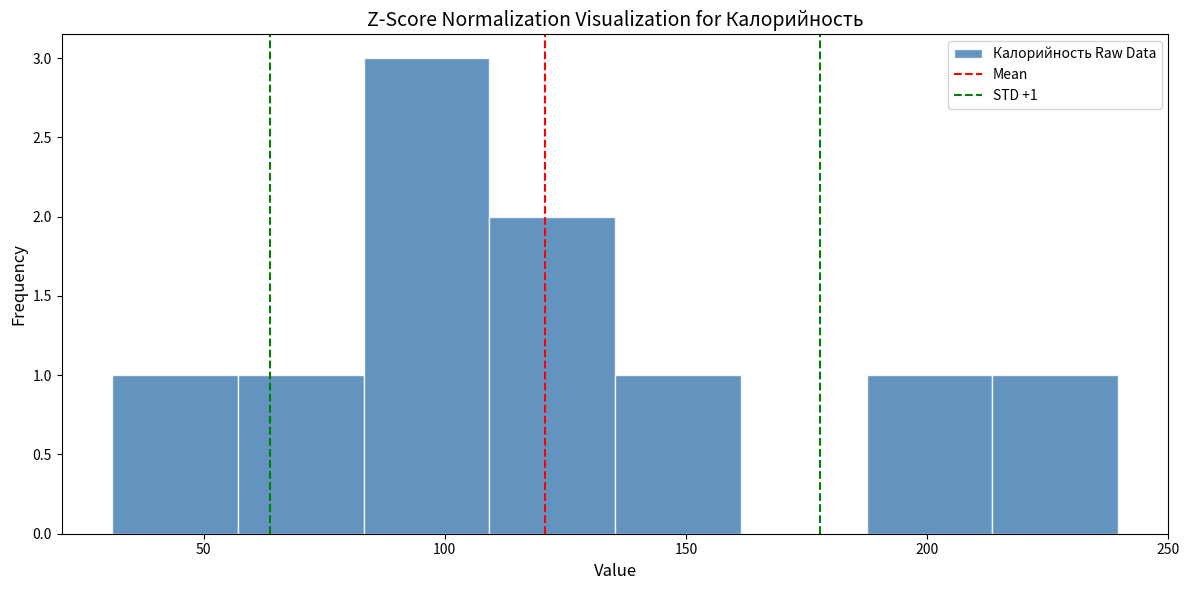

Which range on the x-axis has the tallest bar?

85 to 110